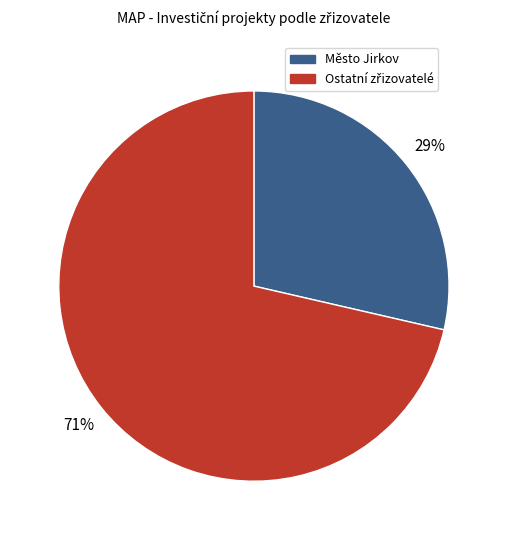

How many segments does this pie chart have?

2